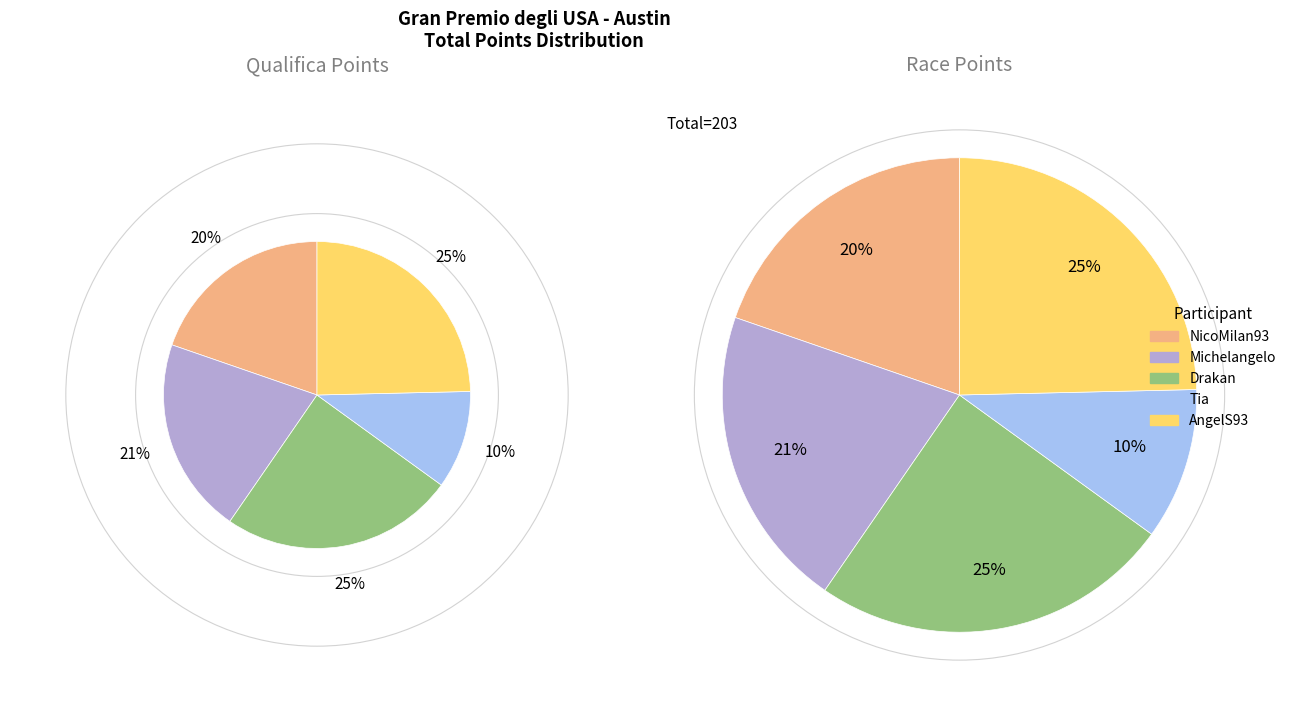

Does Marc Marquez account for over 50% of the chart?

No